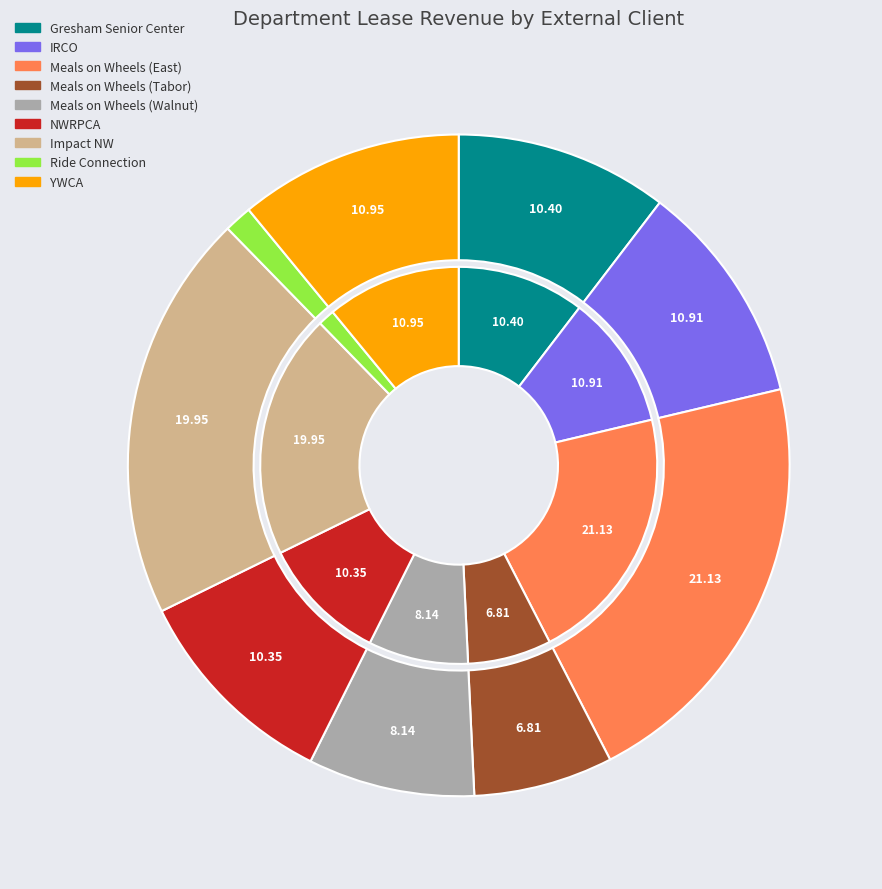

To the nearest percent, what is the difference between the largest and smallest slice percentages?

20%